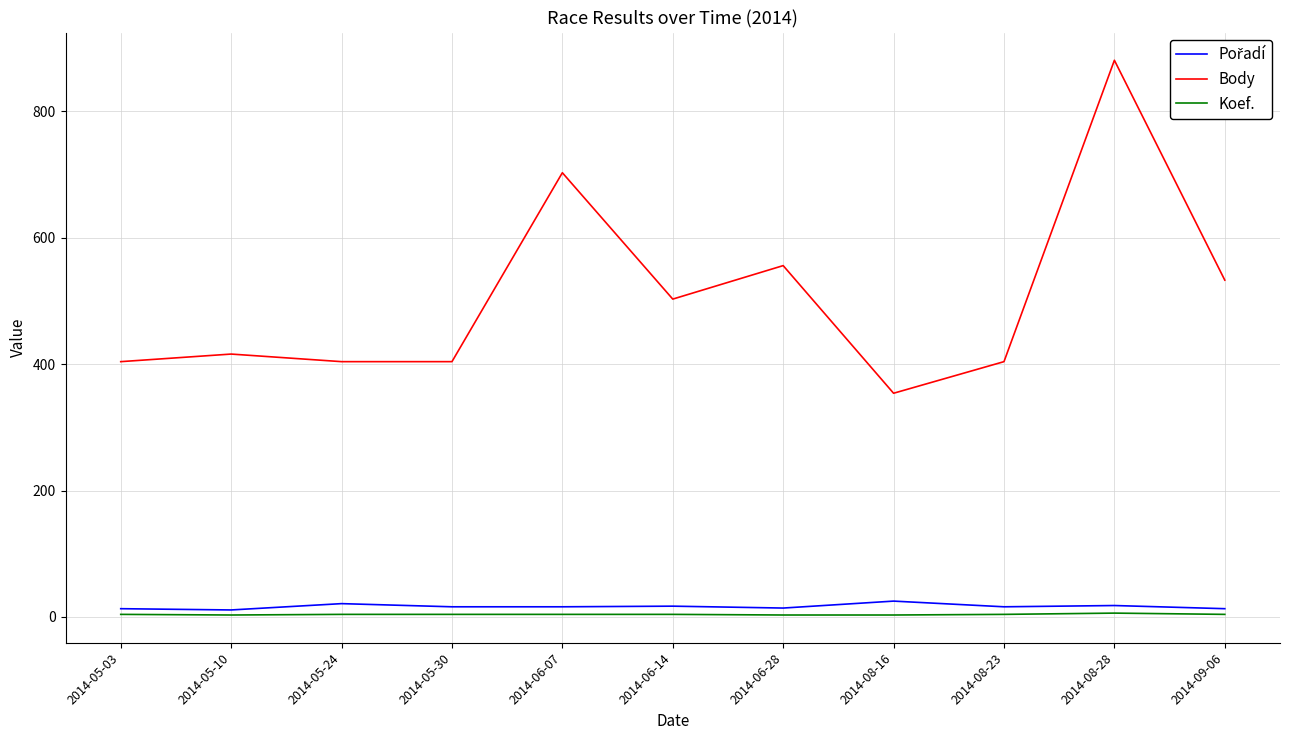

True or false: Koef. and Body intersect in this chart.

False